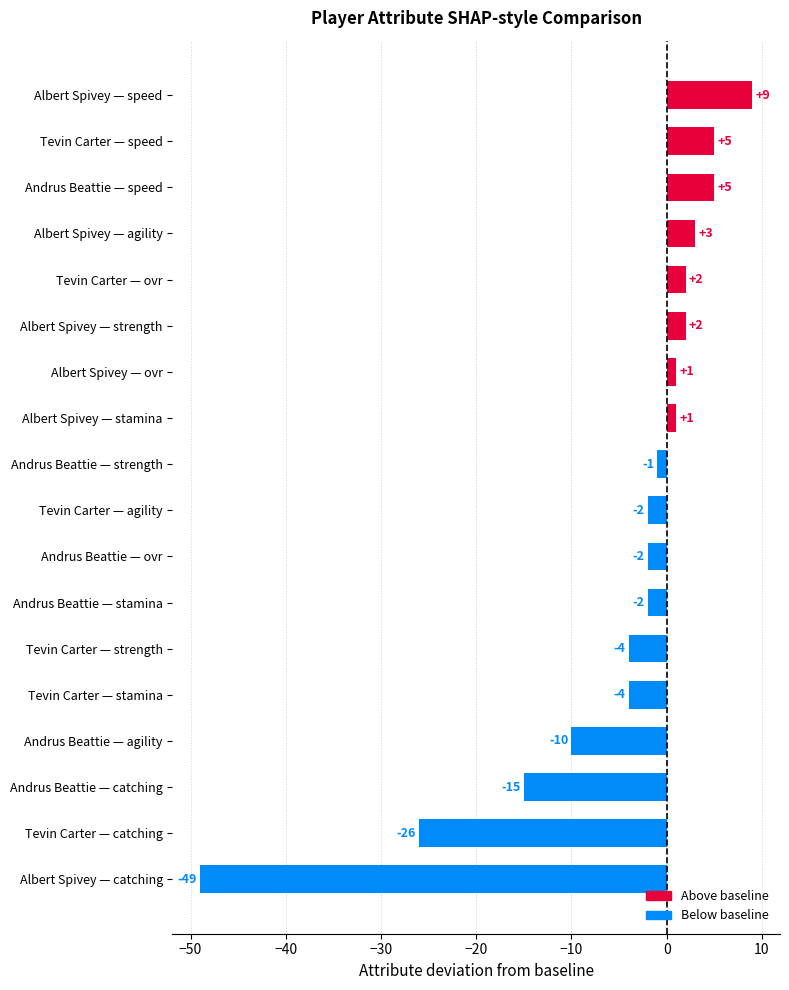

Which has a higher value, Tevin Carter — speed or Andrus Beattie — stamina?

Tevin Carter — speed